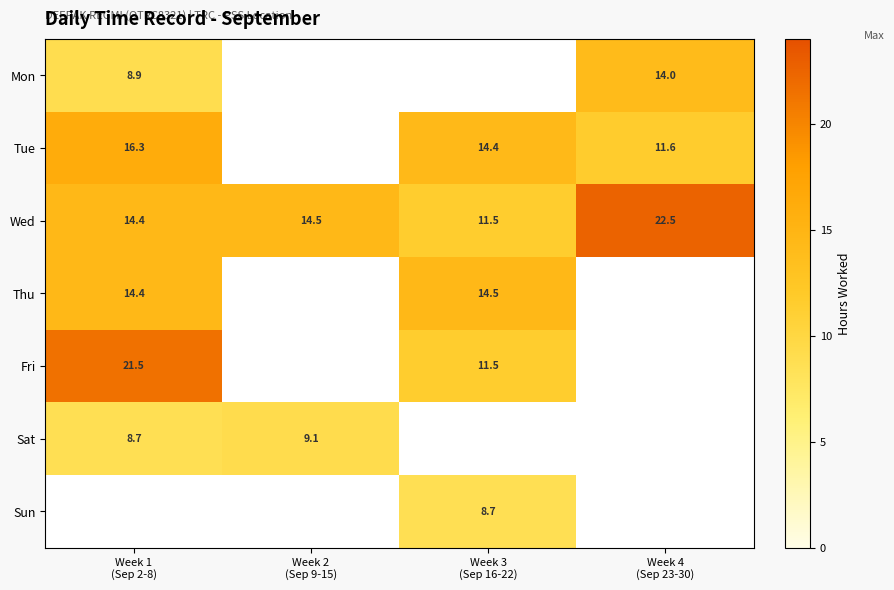

Which category has the highest value in the Fri series?

Week 1 (Sep 2-8)